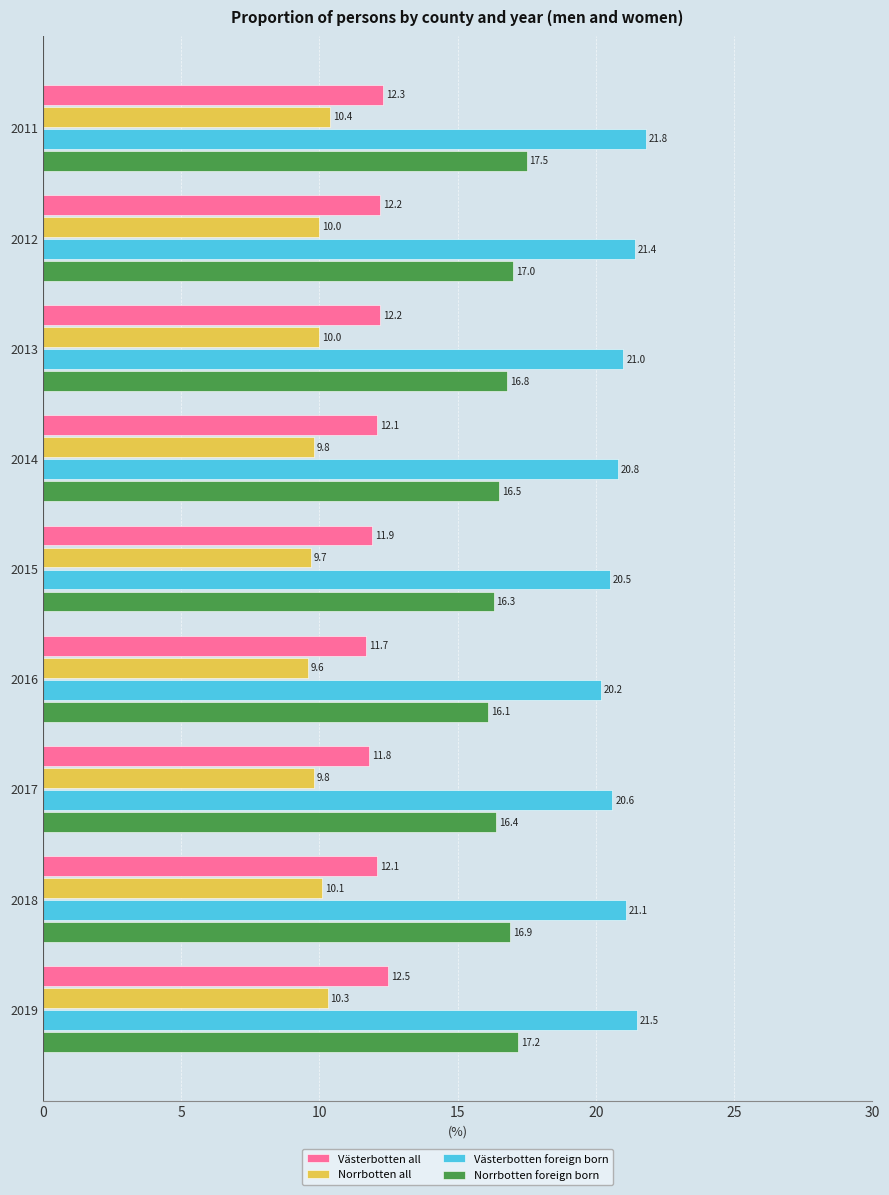

Count the Norrbotten all values in the range 9 to 10.

6